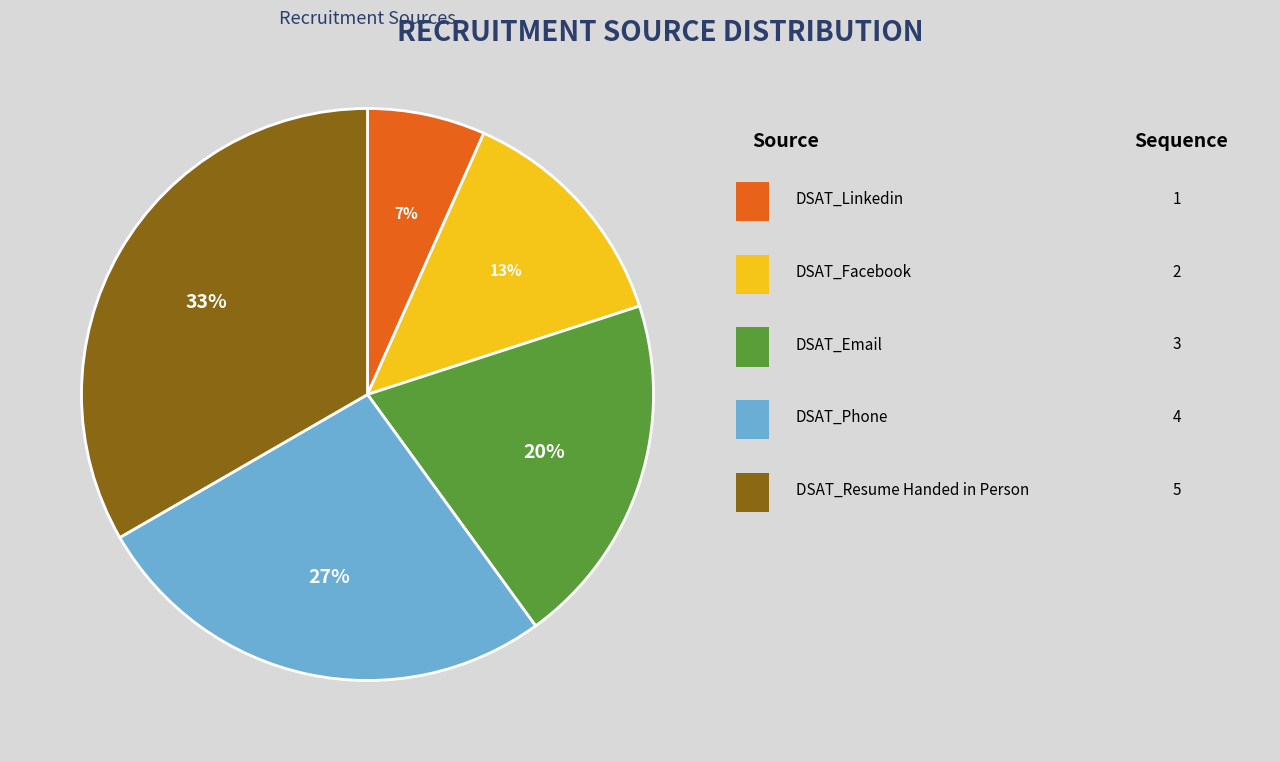

Is there a majority slice in this chart?

No